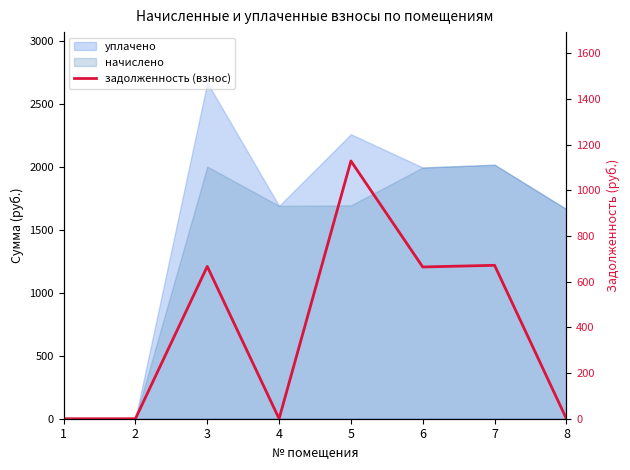

The chart shows a value of -434.4 at 2. True or false?

False